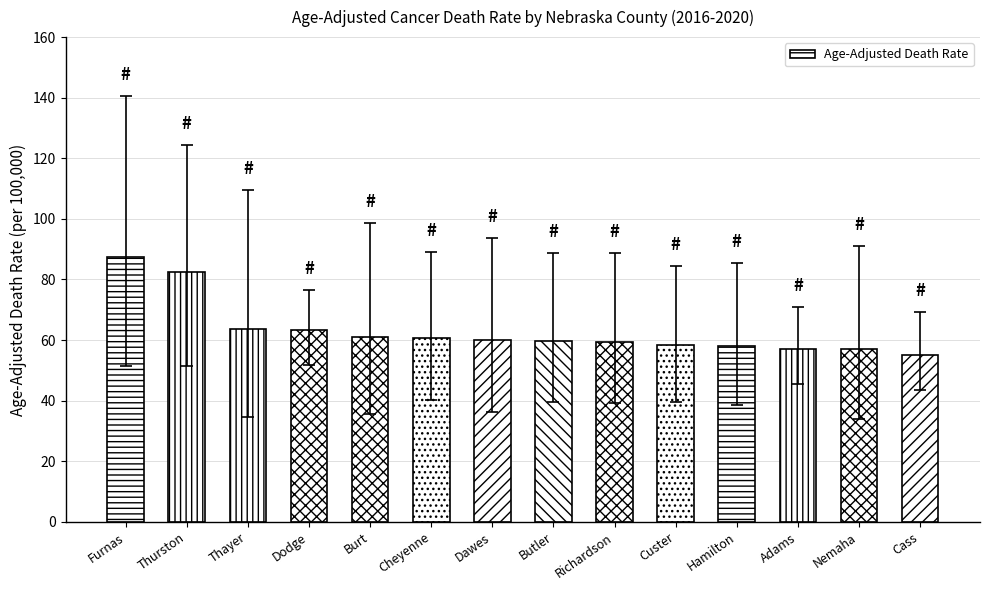

What is the approximate value at Adams?

57.1